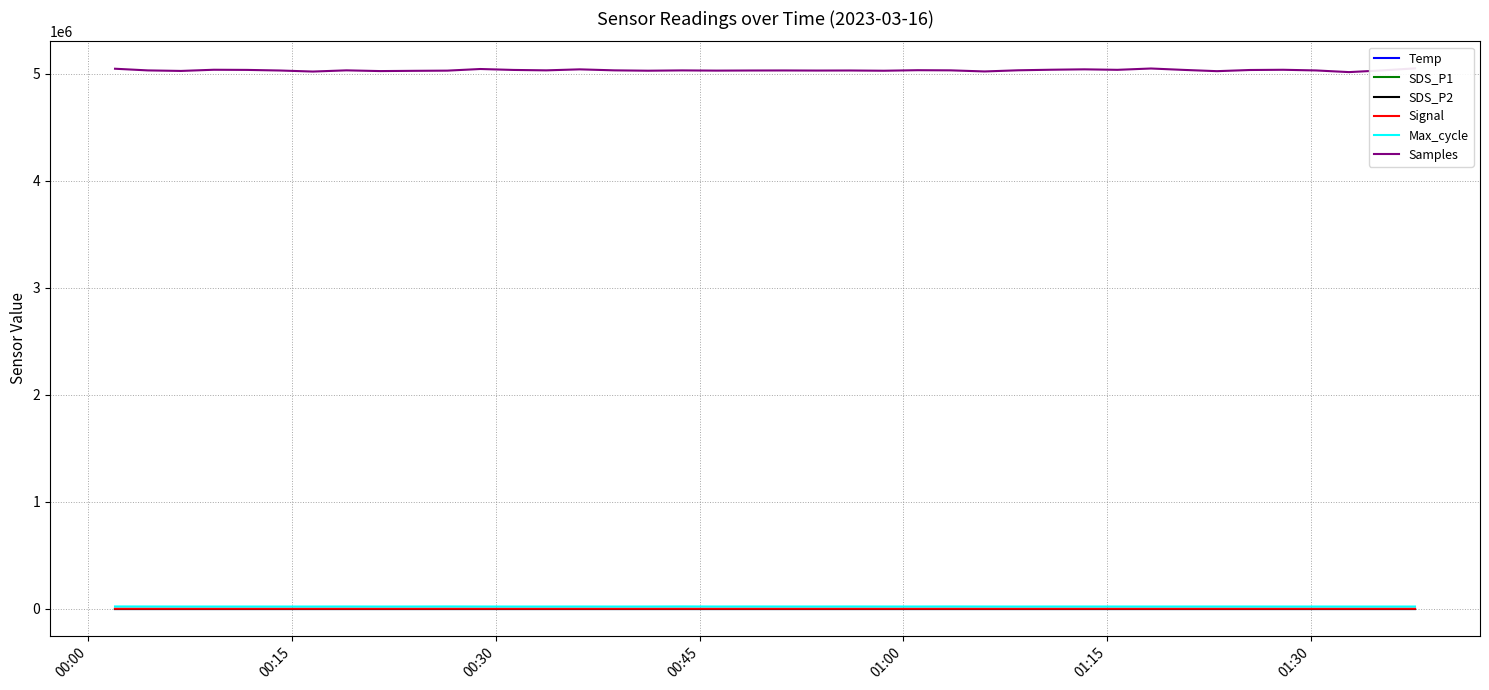

What is the difference between the maximum and minimum values in the Max_cycle series?

990.0